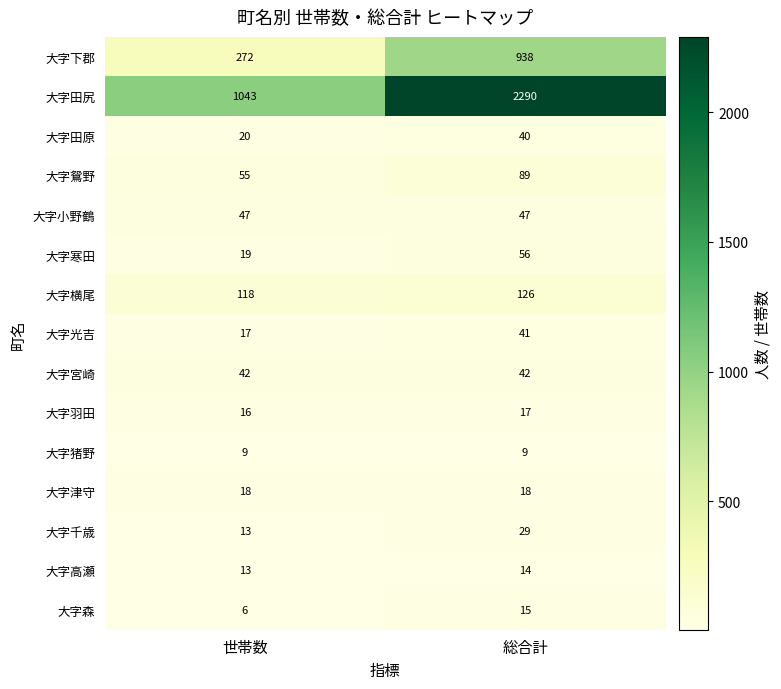

At how many categories does at least one series exceed 1594?

1